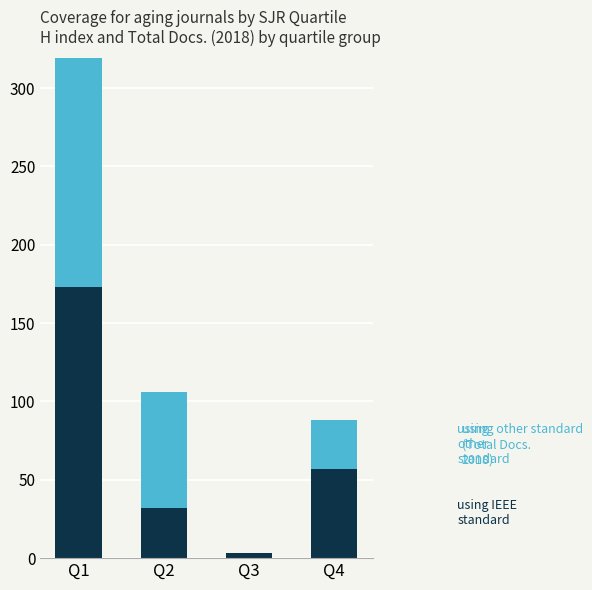

At which category is the sum across all series the highest?

Q1